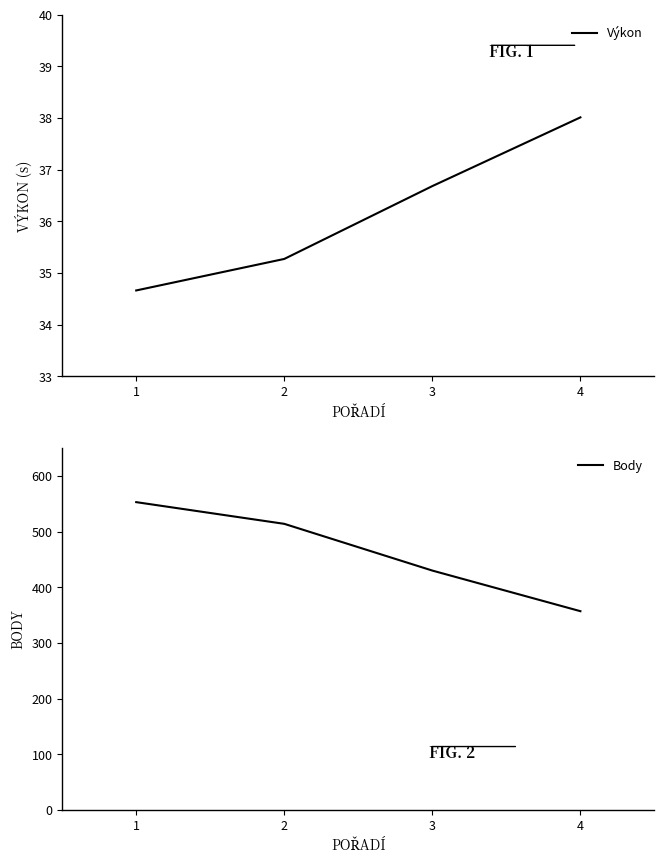

What is the total value across all series at 1?

587.7